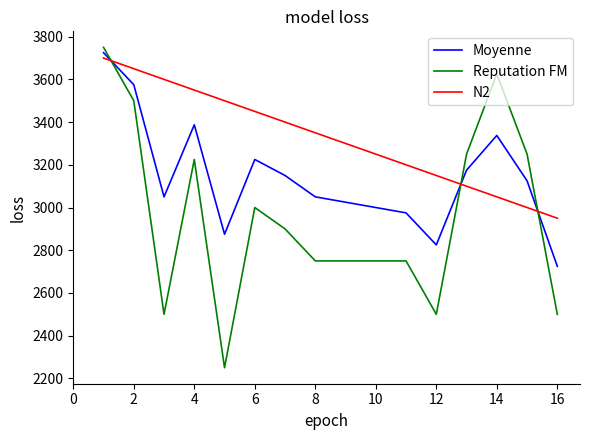

Which series has the largest total across all categories?

N2